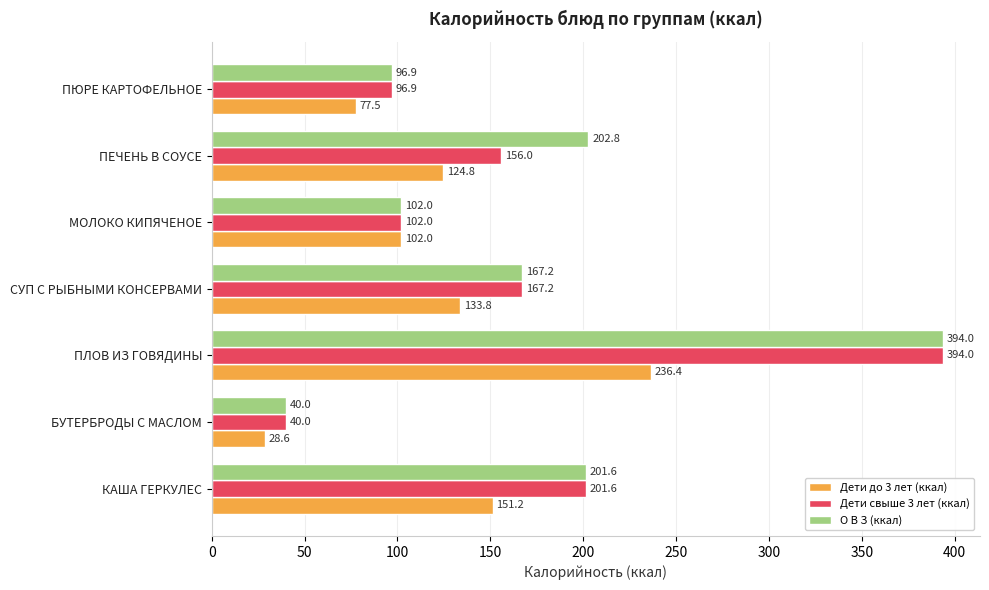

What is the difference between the maximum and minimum values in the Дети свыше 3 лет (ккал) series?

354.0